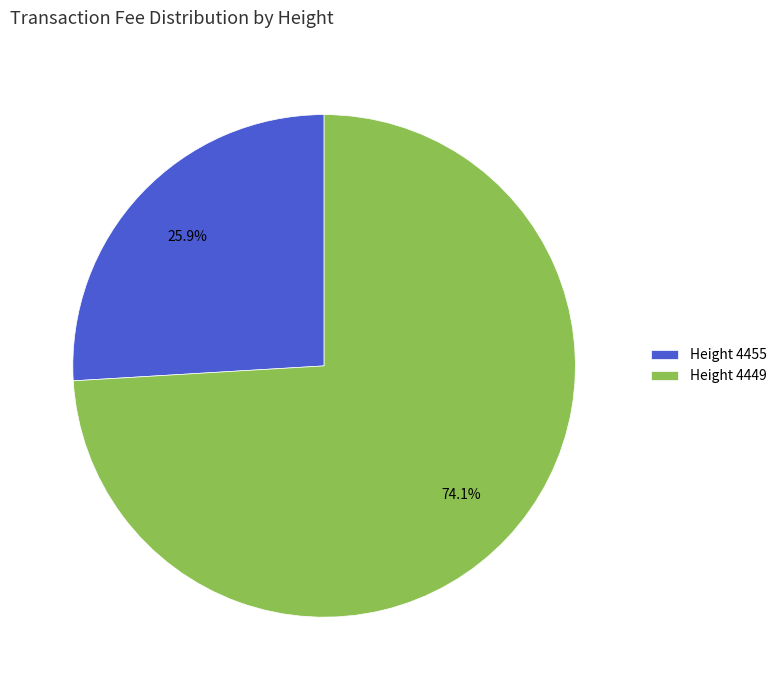

The Height 4449 slice represents 68% of the pie. True or false?

False